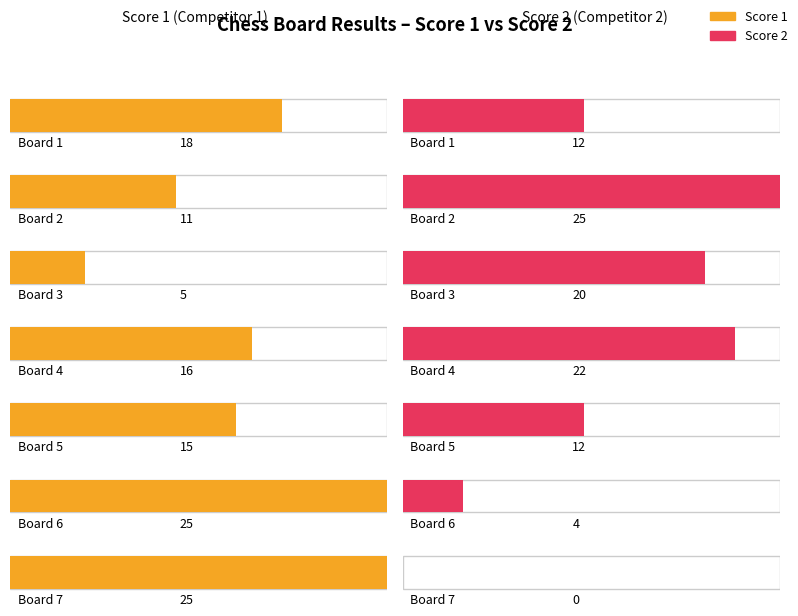

What is the sum of the Score 1 values at Board 5 and Board 6?

40